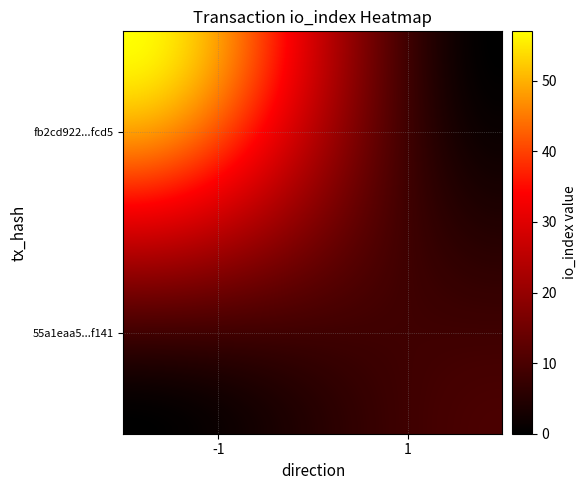

Reading left to right, what are all the values shown in this chart?

fb2cd922704ca2e0c6c481c594ae8cedb15fcd5: direction=-1	io_index=57
55a1eaa52e6fcd56f64792d30e54125fefcd141: direction=1	io_index=10